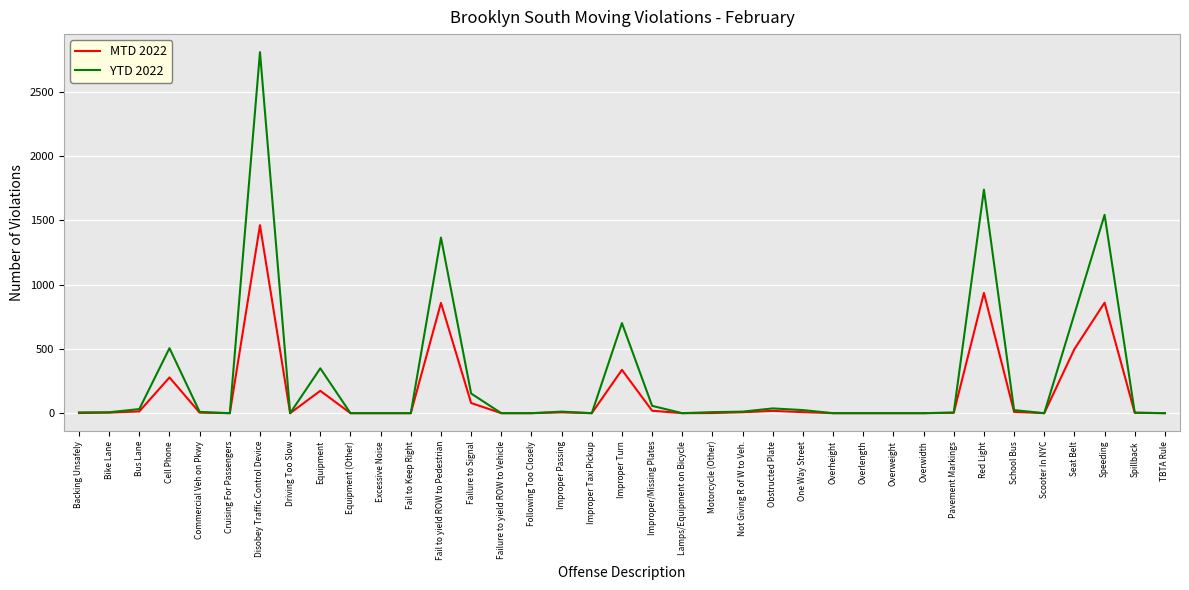

What is the maximum value shown in the chart?

2810